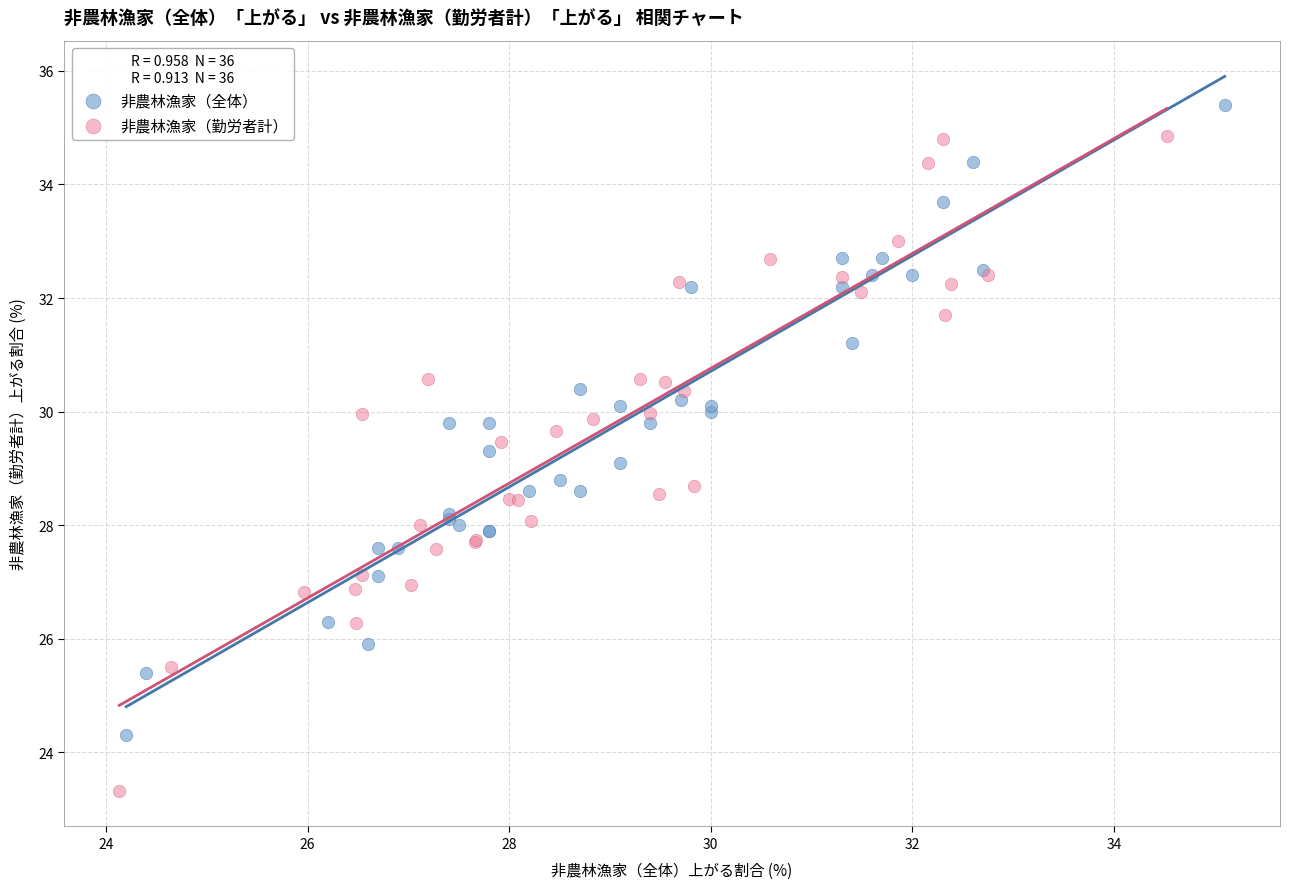

What are all the series names shown in the legend?

非農林漁家（全体）, 非農林漁家（勤労者計）